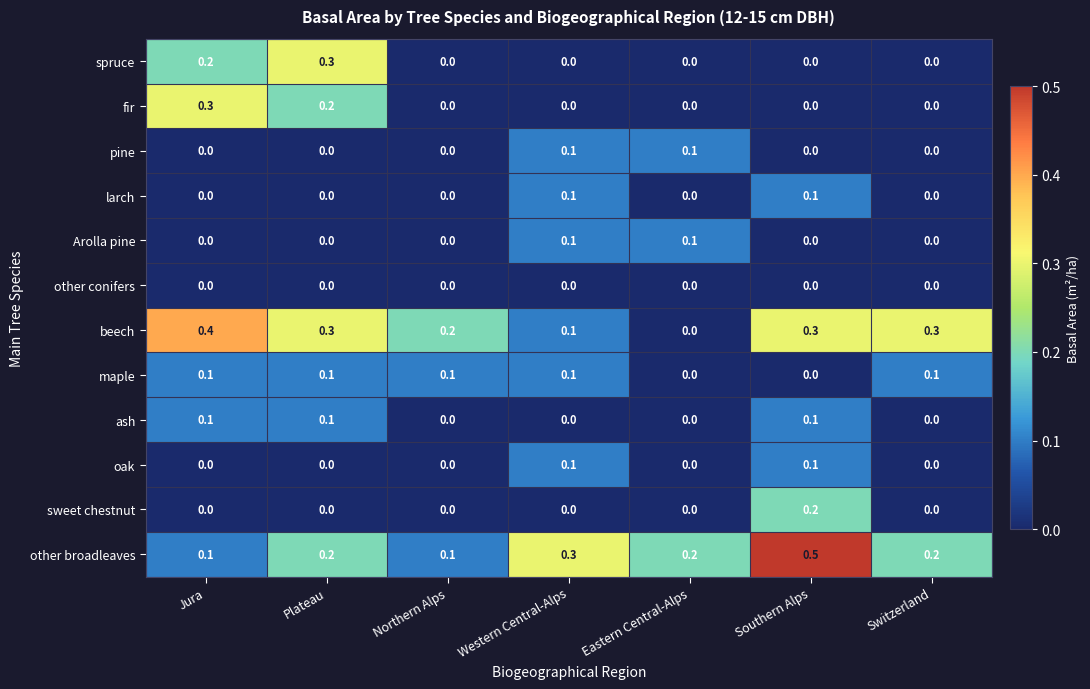

What is the difference between the highest and lowest values at Switzerland?

0.3